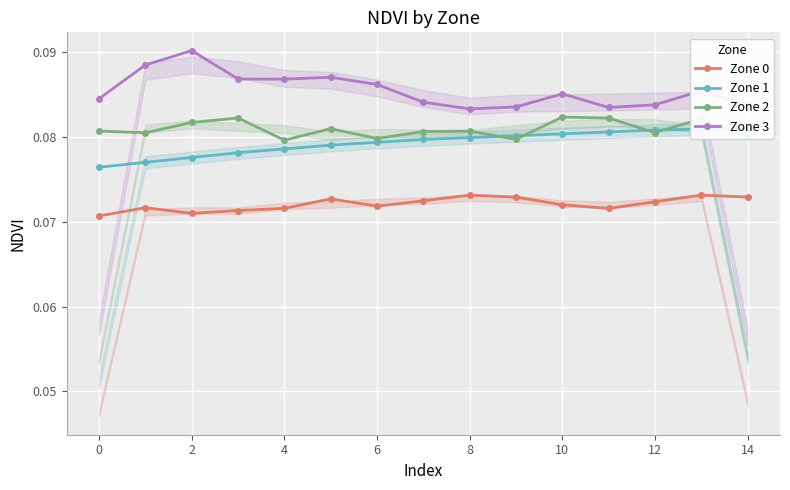

True or false: Zone 2 and Zone 0 intersect in this chart.

False